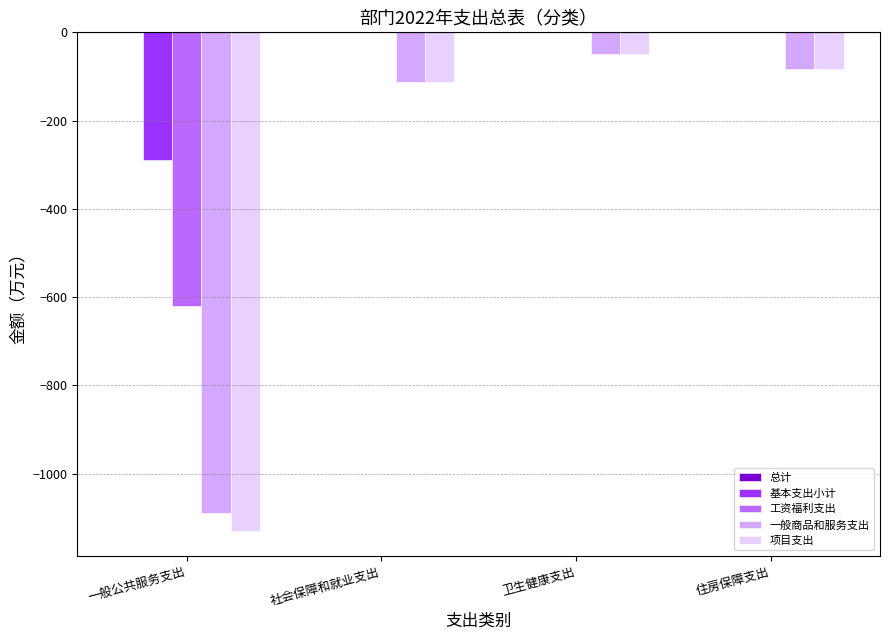

What value does the 一般商品和服务支出 series have at 住房保障支出?

-83.6